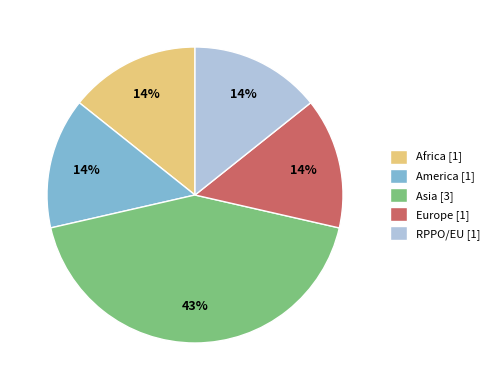

Combined, do Africa [1] and Europe [1] account for over 50%?

No